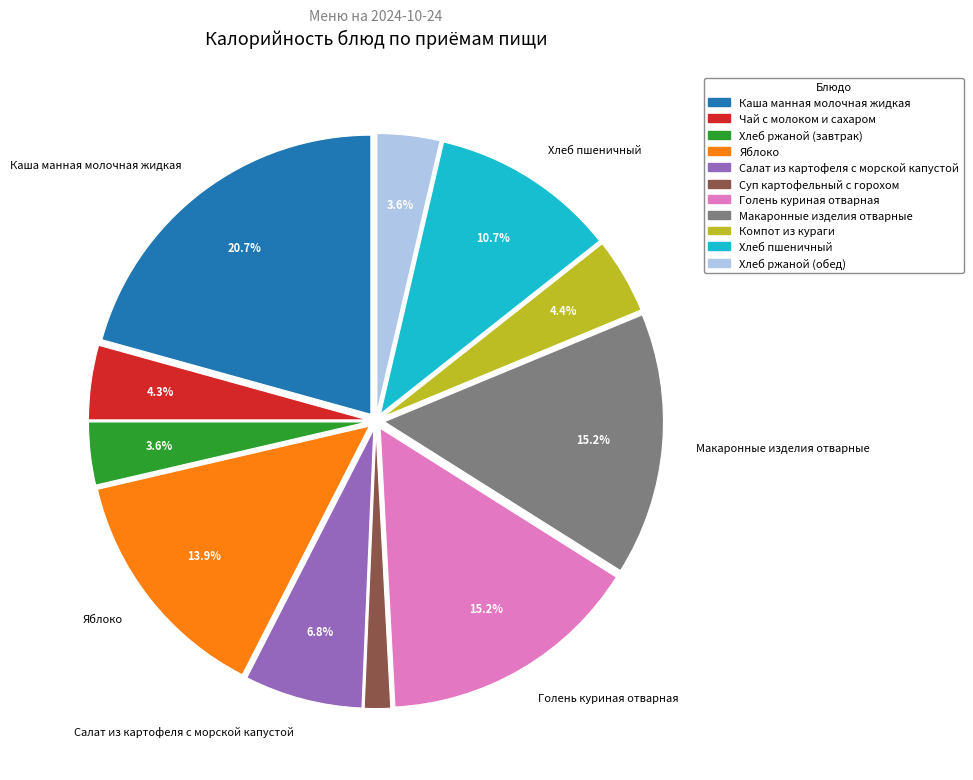

Do Хлеб пшеничный and Каша манная молочная жидкая together represent more than half of the pie?

No